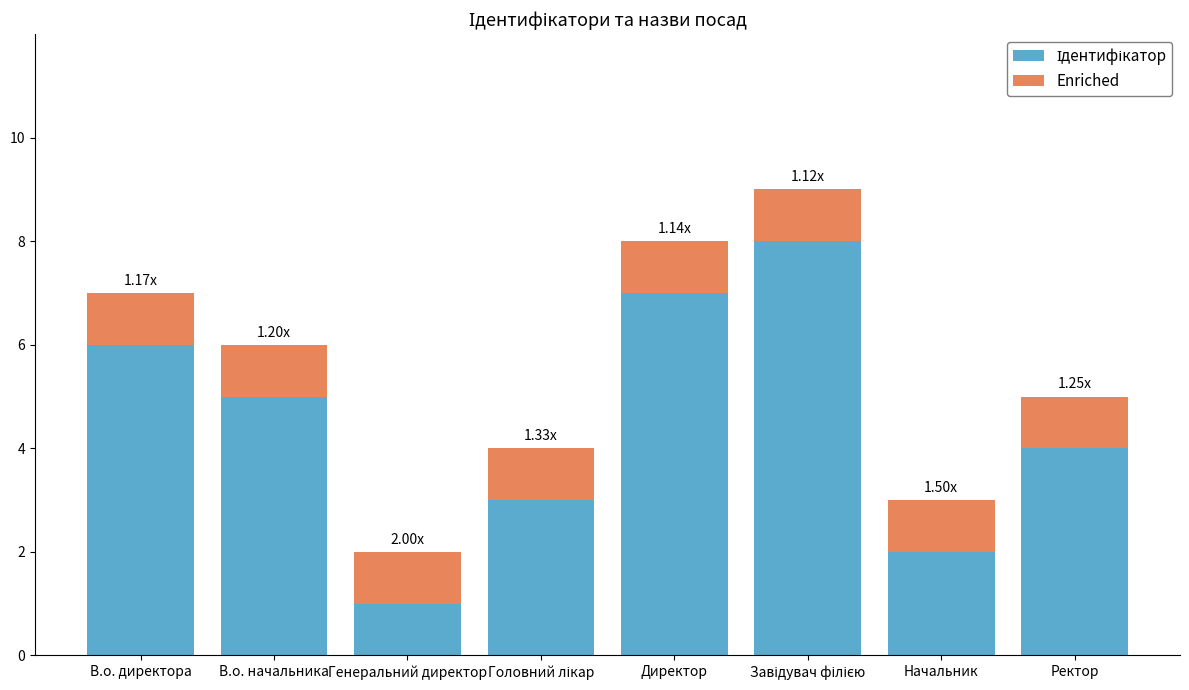

What is the total value across all series at В.о. начальника?

6